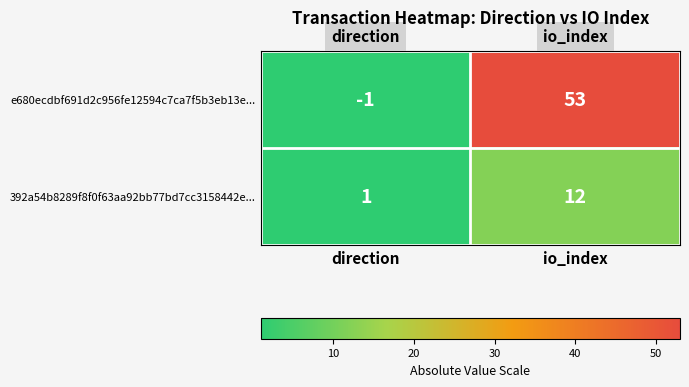

How many data points does each series have?

2